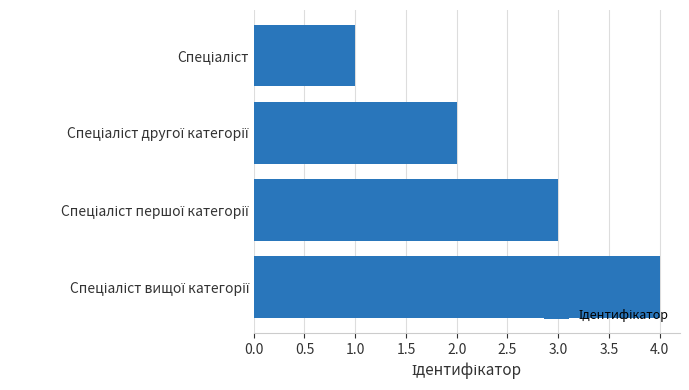

How many bars are there in total?

4